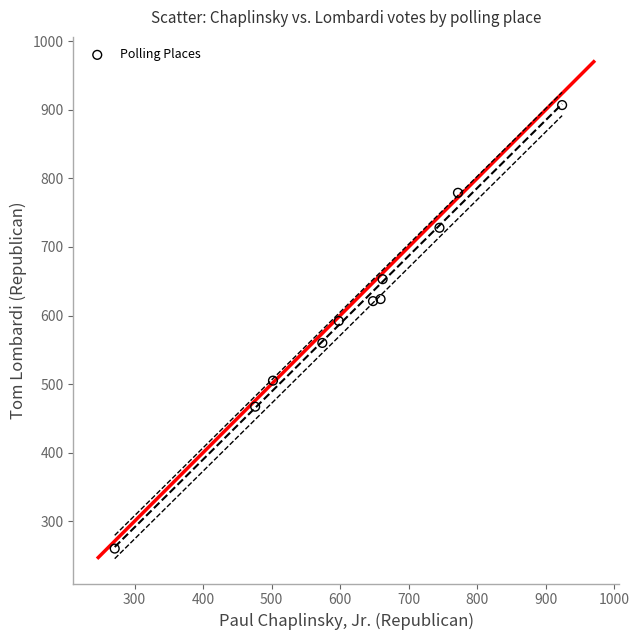

What Y value in the scatter plot is closest to 583?

592